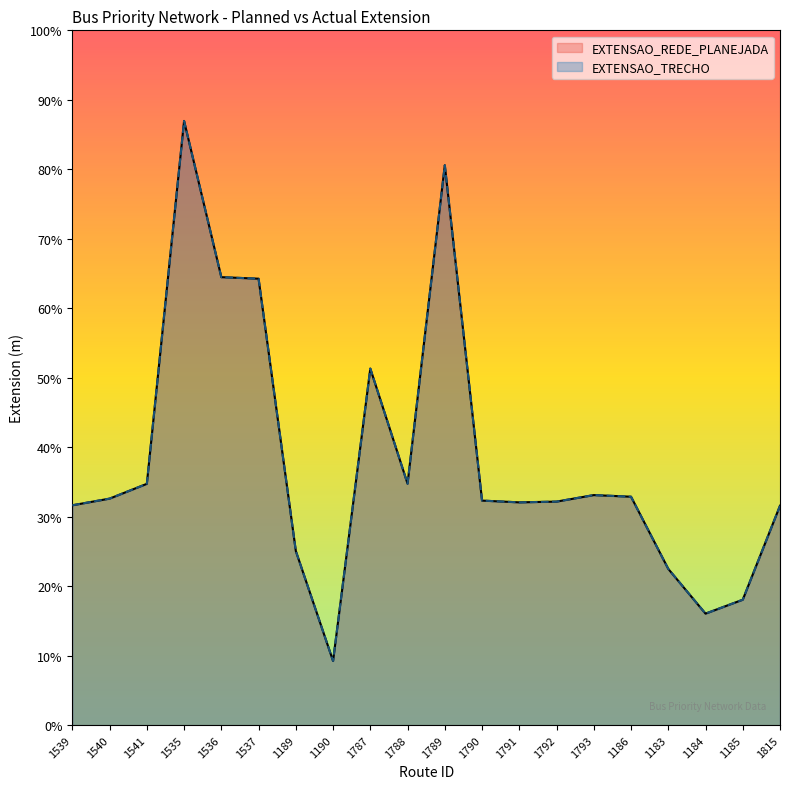

At which category is the sum across all series the highest?

1535